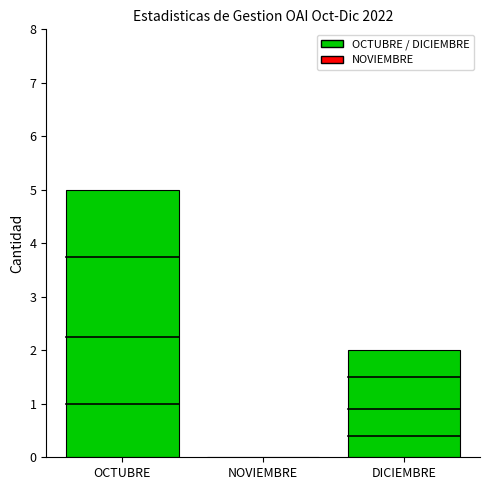

How many values are above zero?

2